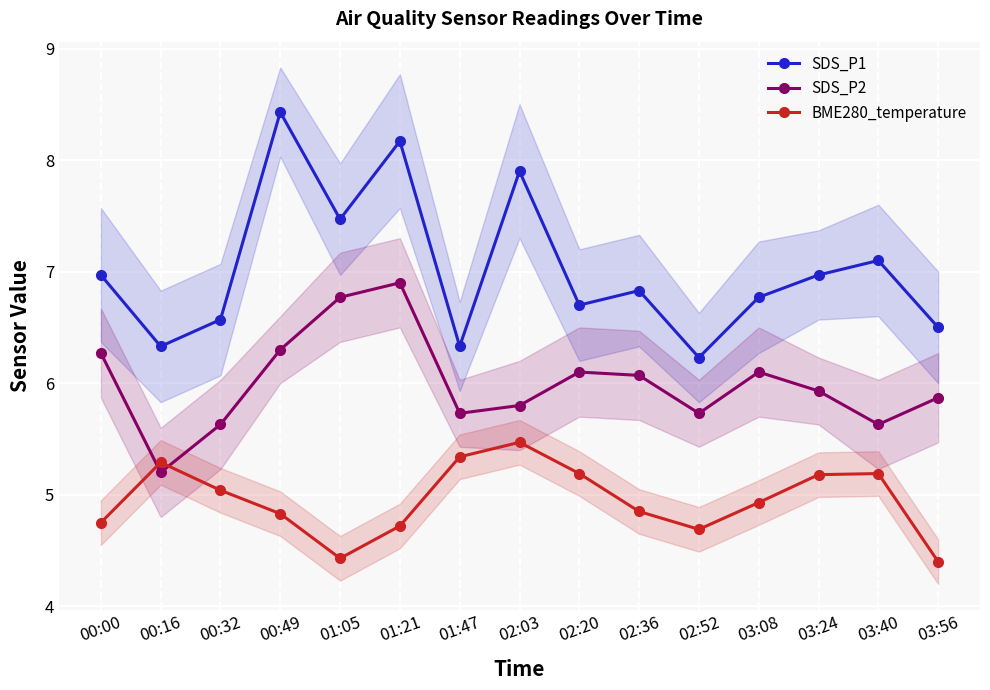

How many categories are shown in the chart?

15